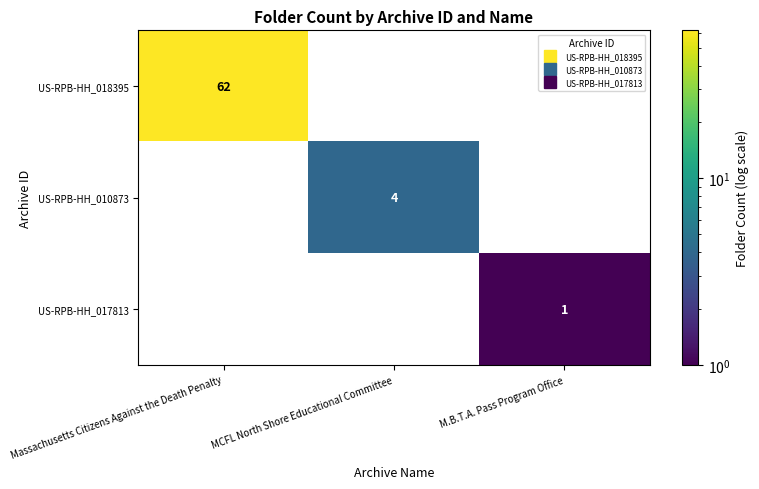

Read the US-RPB-HH_018395 value at Massachusetts Citizens Against the Death Penalty, to the nearest 5.

60